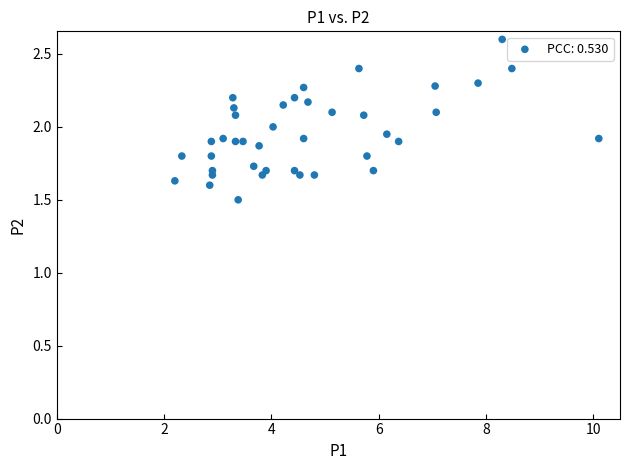

What is the range of Y values (max minus min)?

1.1